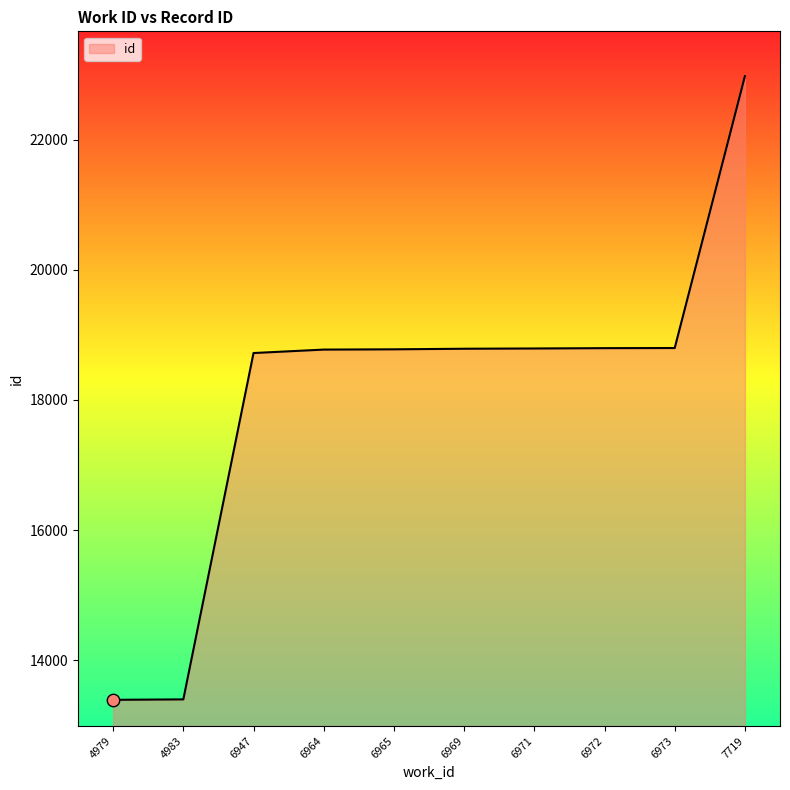

What is the change in value from 6969 to 7719?

+4189